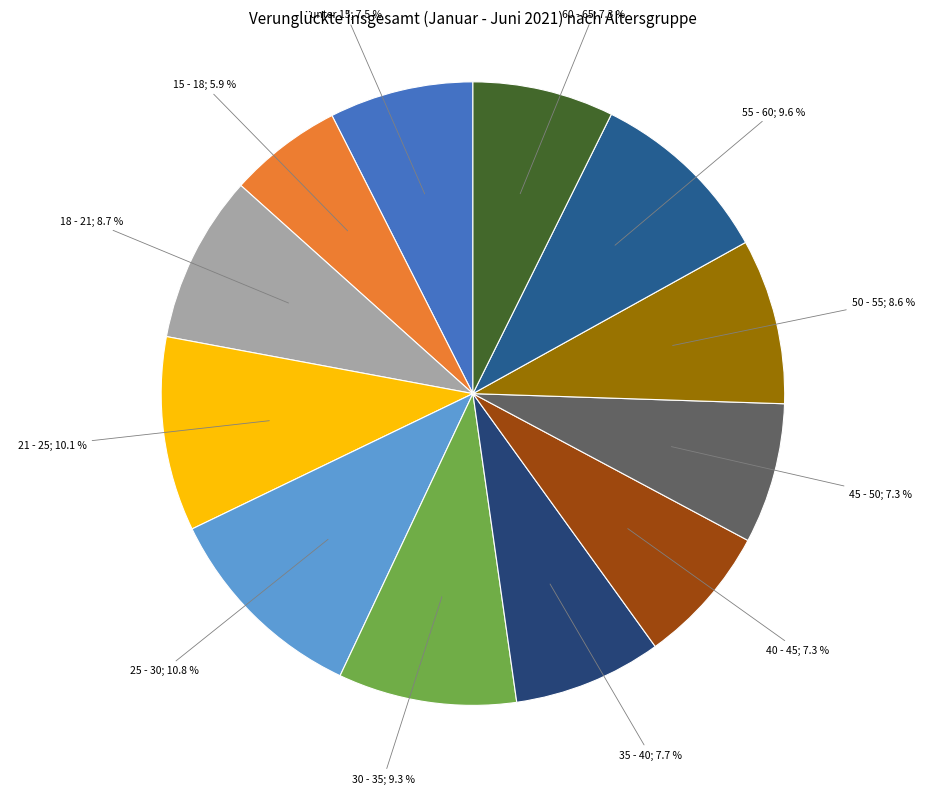

What is the smallest slice in the pie chart?

15 - 18